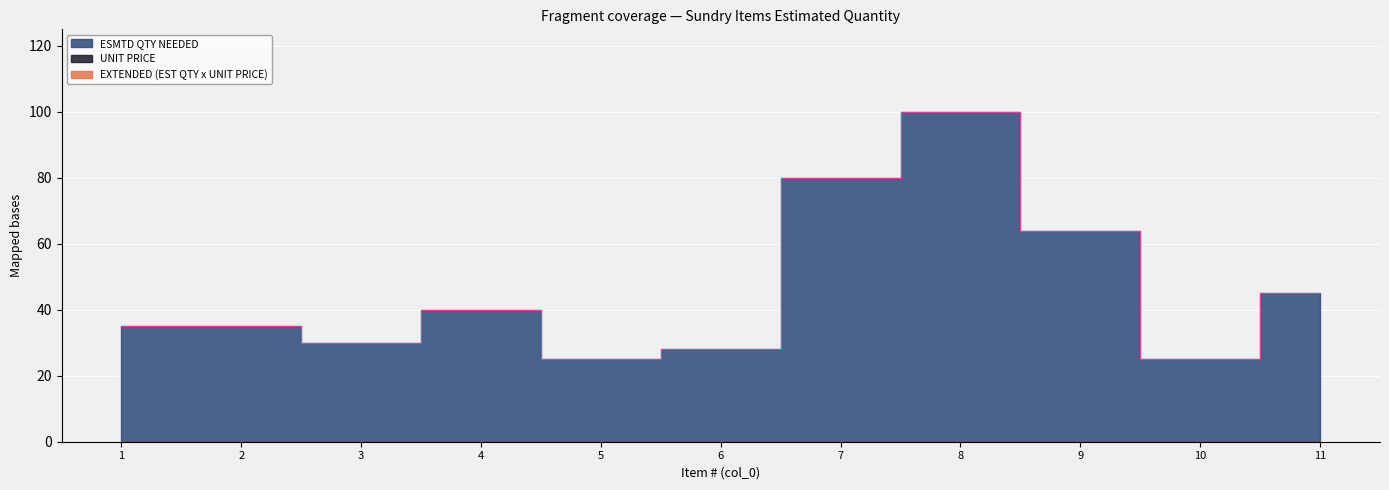

How many lines are shown in the chart?

3